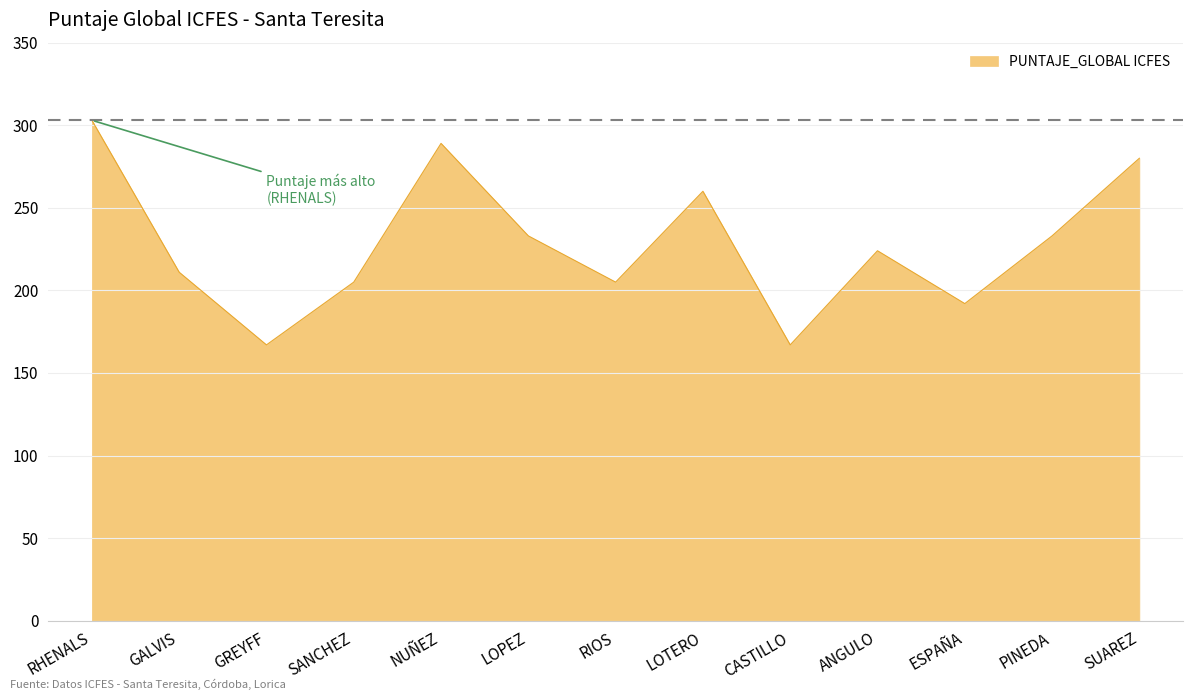

Does the chart have visible grid lines?

Yes